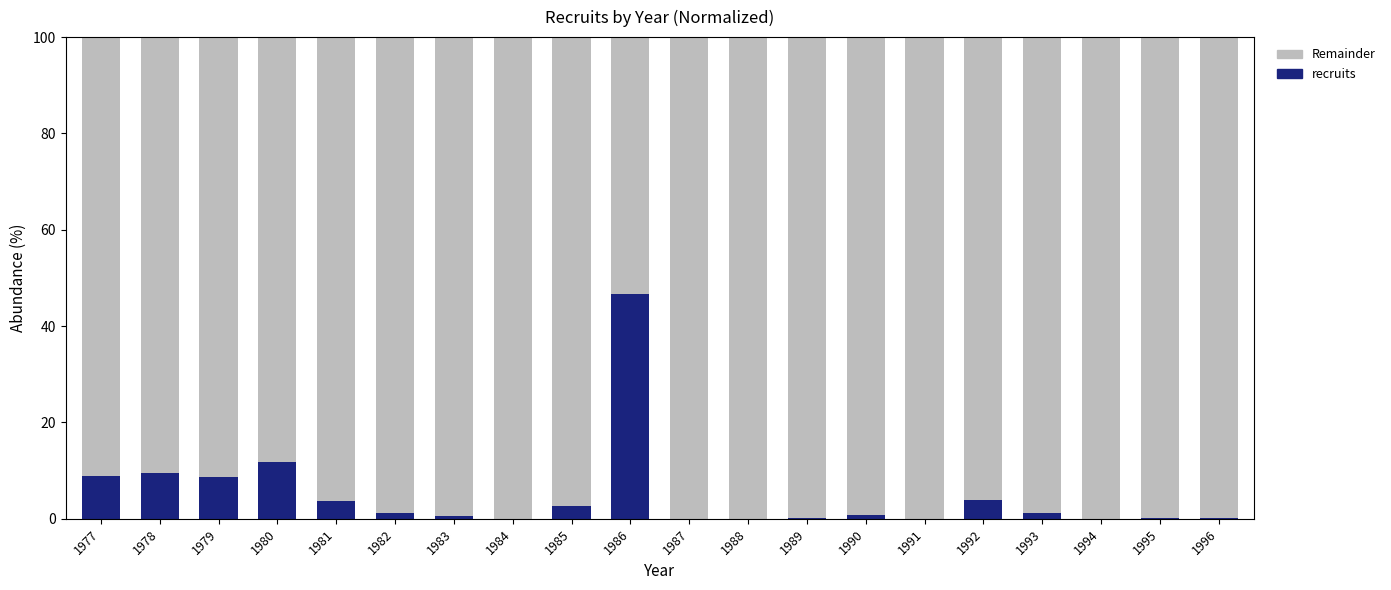

What is the total value across all series at 1985?

100.0